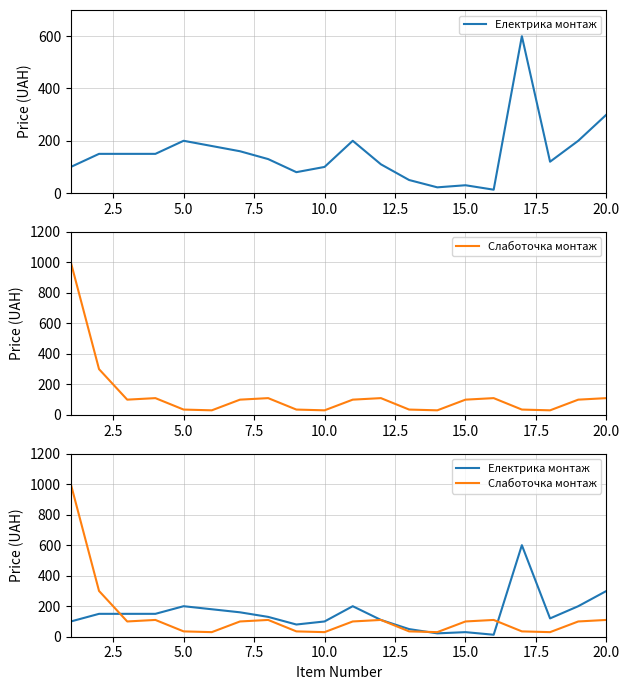

At how many categories does at least one series exceed 696?

1